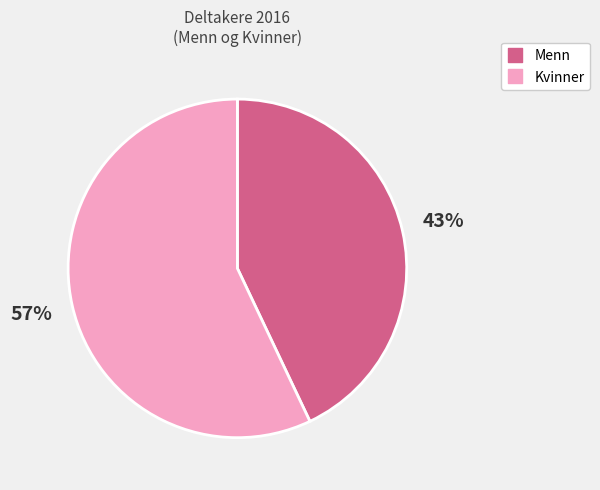

Is it true that Menn is 43% of the pie?

True